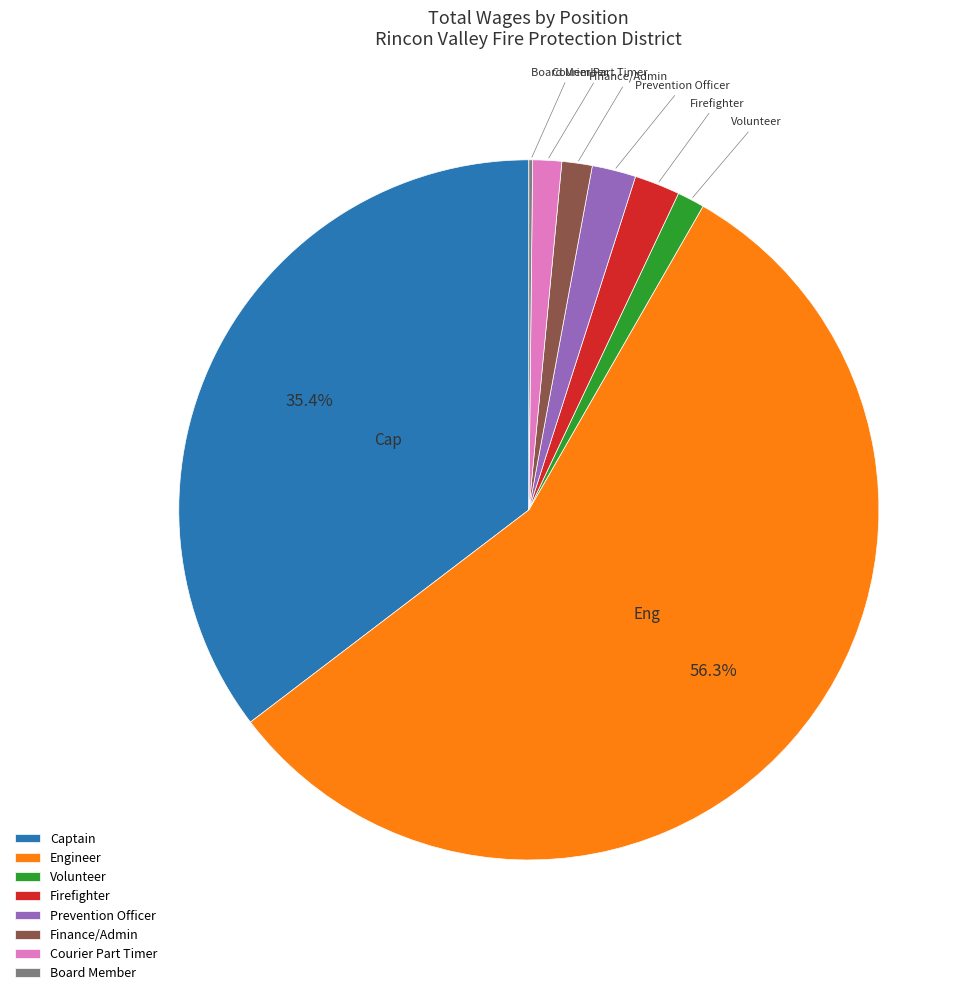

Does Engineer represent more than half of the total?

Yes